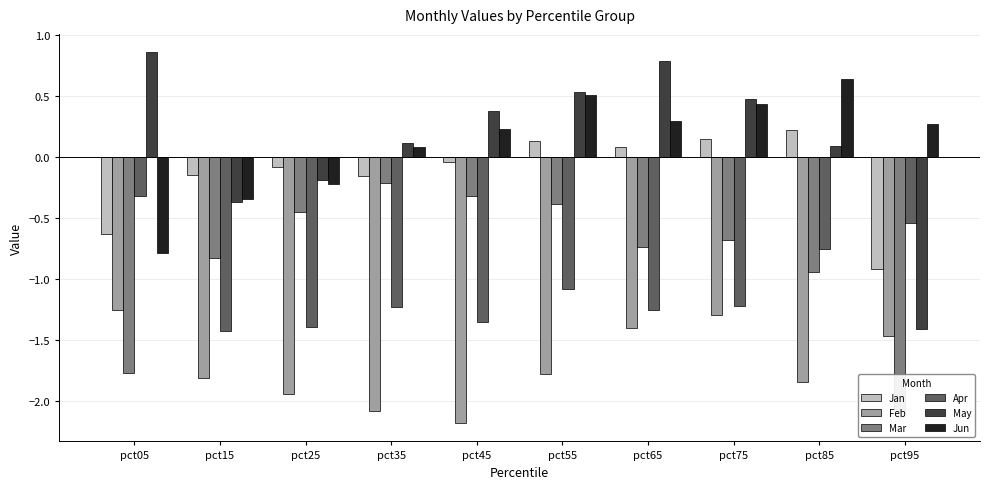

At which label does Mar reach its minimum?

pct95